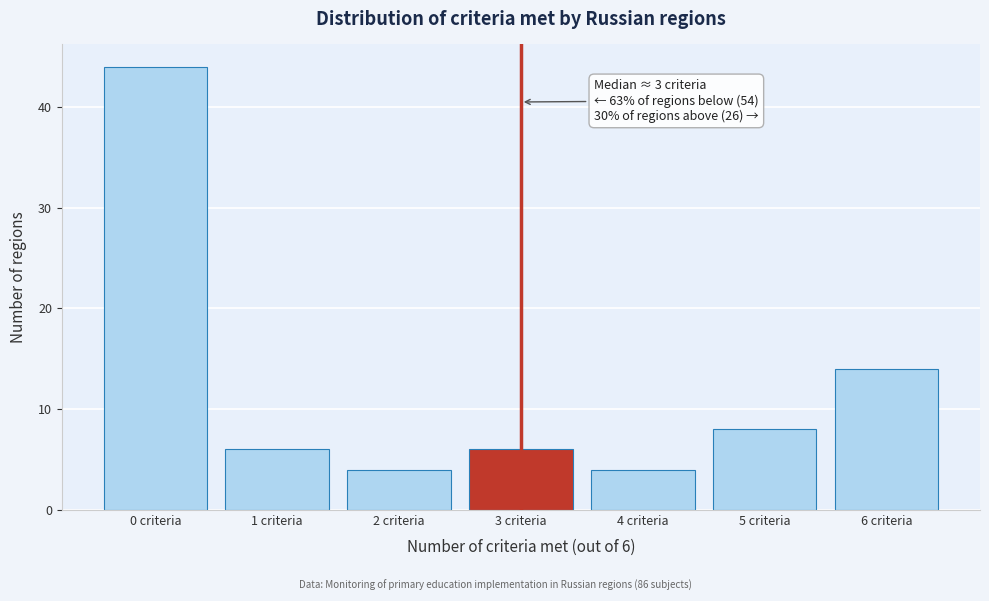

Reading left to right, what are all the values shown in this chart?

44	6	4	6	4	8	14